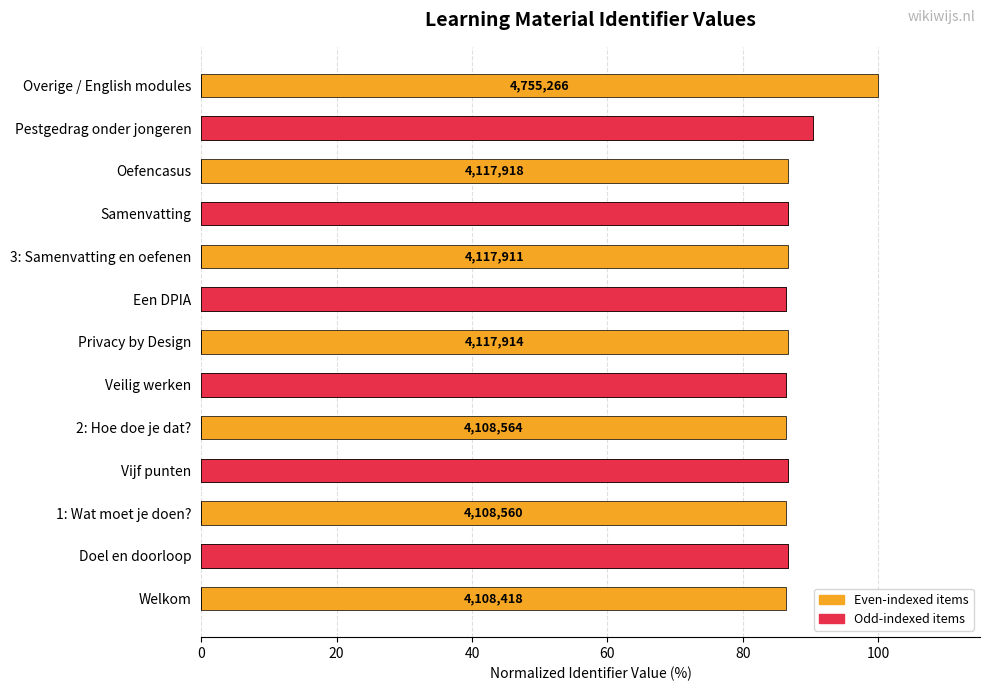

What position from the left is Een DPIA?

8